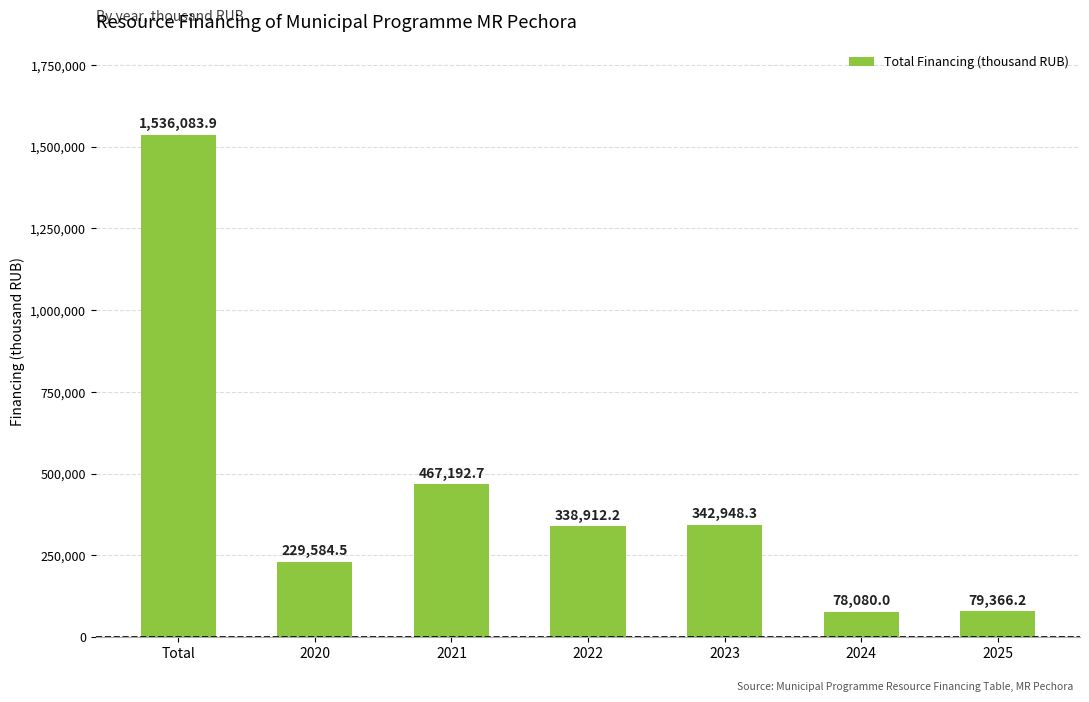

Rank the categories by value from lowest to highest.

2024, 2025, 2020, 2022, 2023, 2021, Total